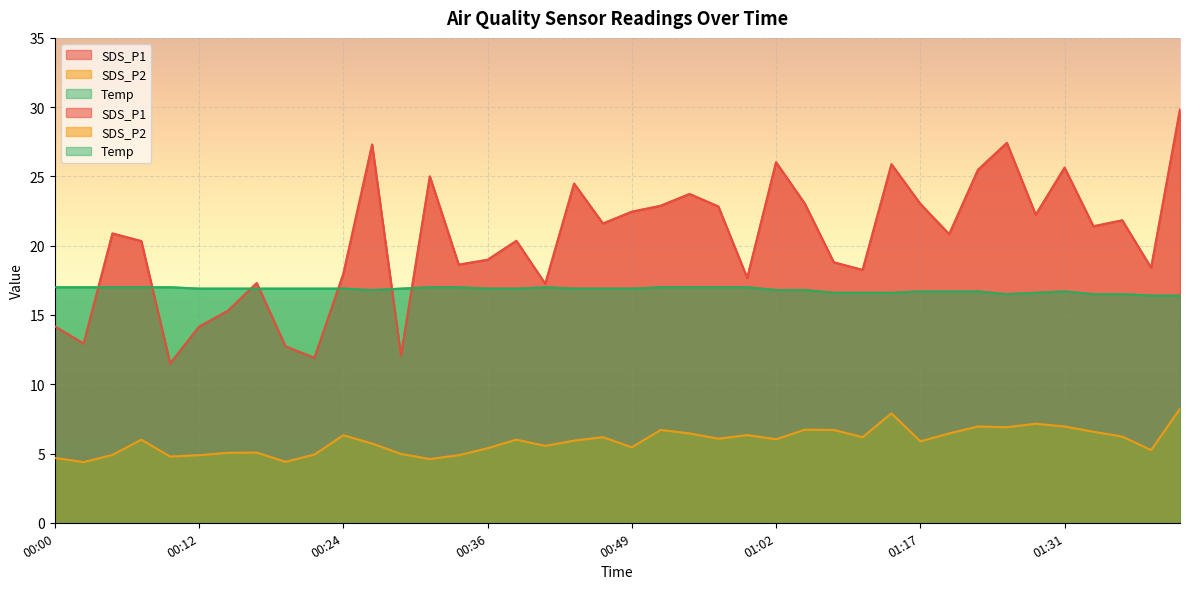

At which category does SDS_P2 reach its first local valley?

00:02